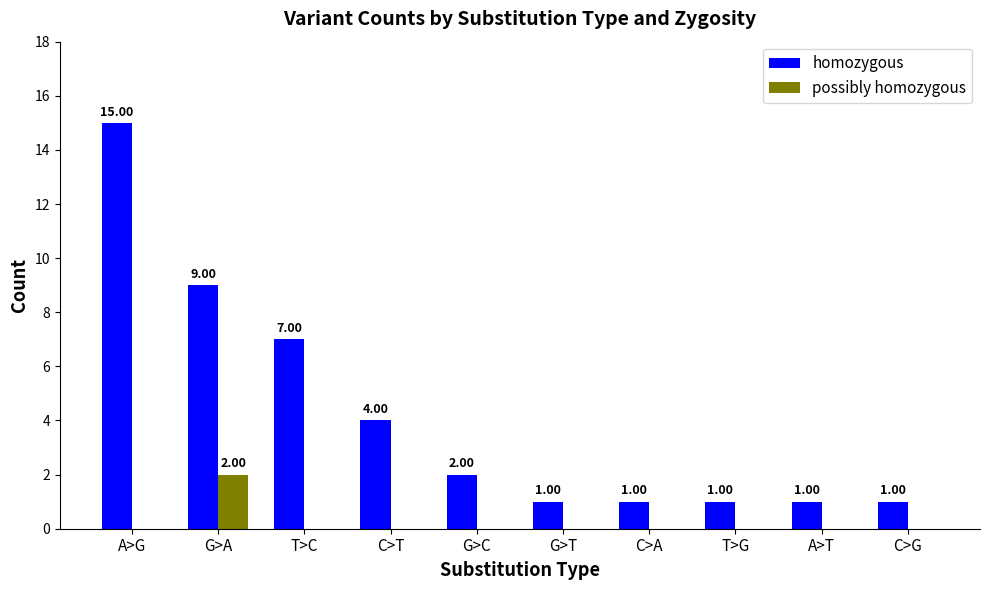

What is the spread (max minus min) of values at T>C?

7